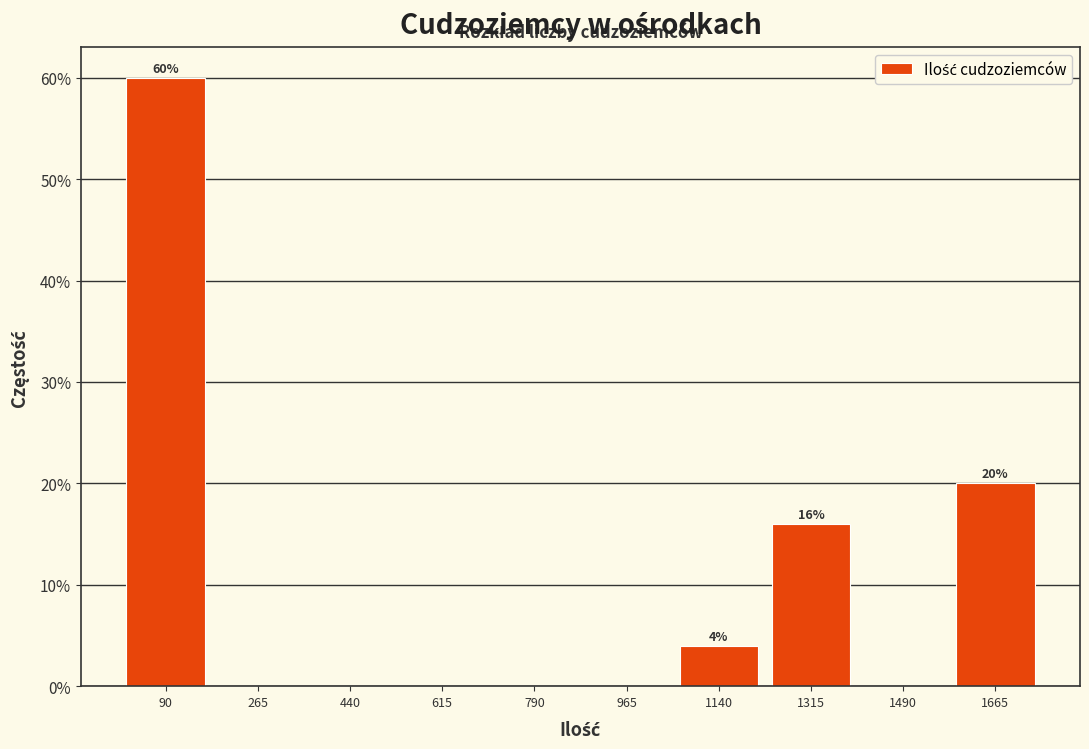

Which range on the x-axis has the tallest bar?

0 to 180